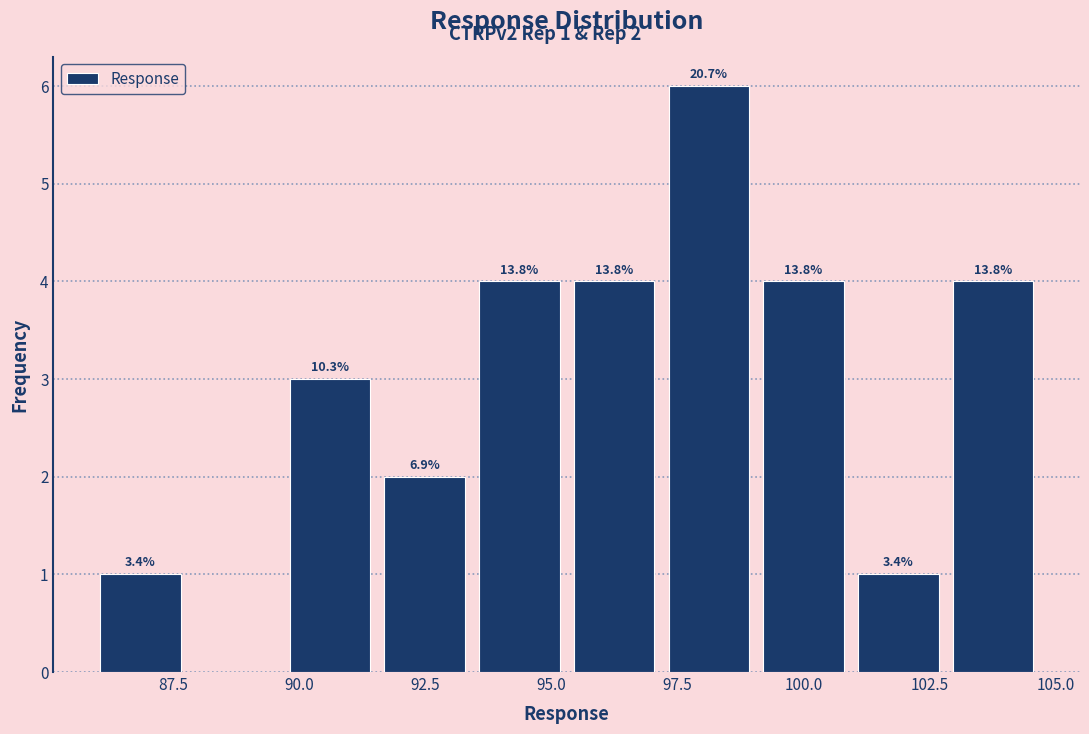

Around what value on the x-axis is the tallest bar? Give the approximate position of its centre, as read against the axis.

98.0